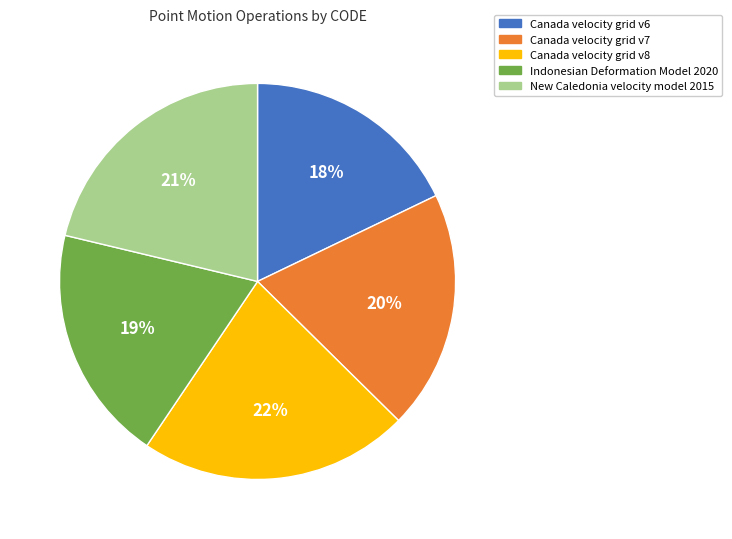

True or false: Canada velocity grid v6 accounts for 18% of the total.

True